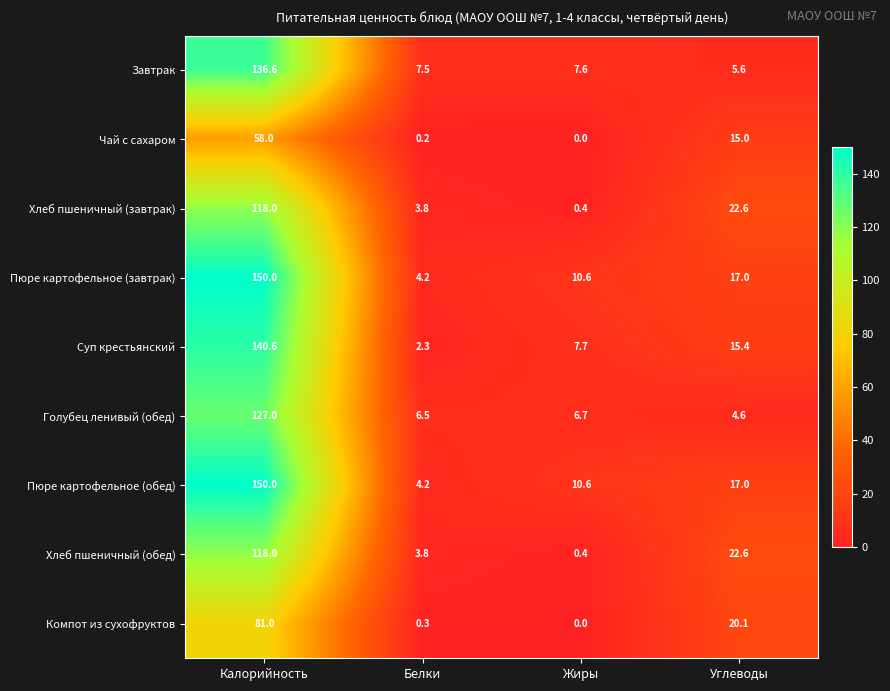

List the labels in order of Хлеб пшеничный (завтрак) value, smallest first.

Жиры, Белки, Углеводы, Калорийность